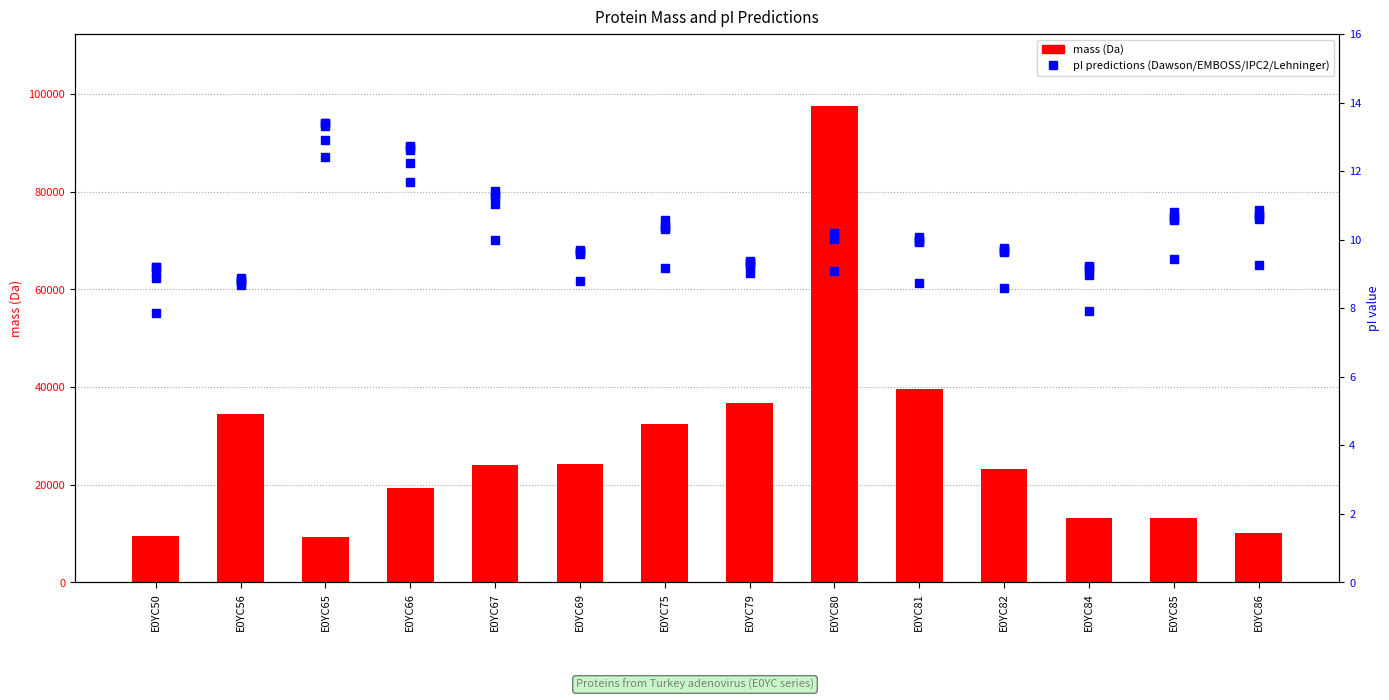

Does the chart contain stacked bars?

No